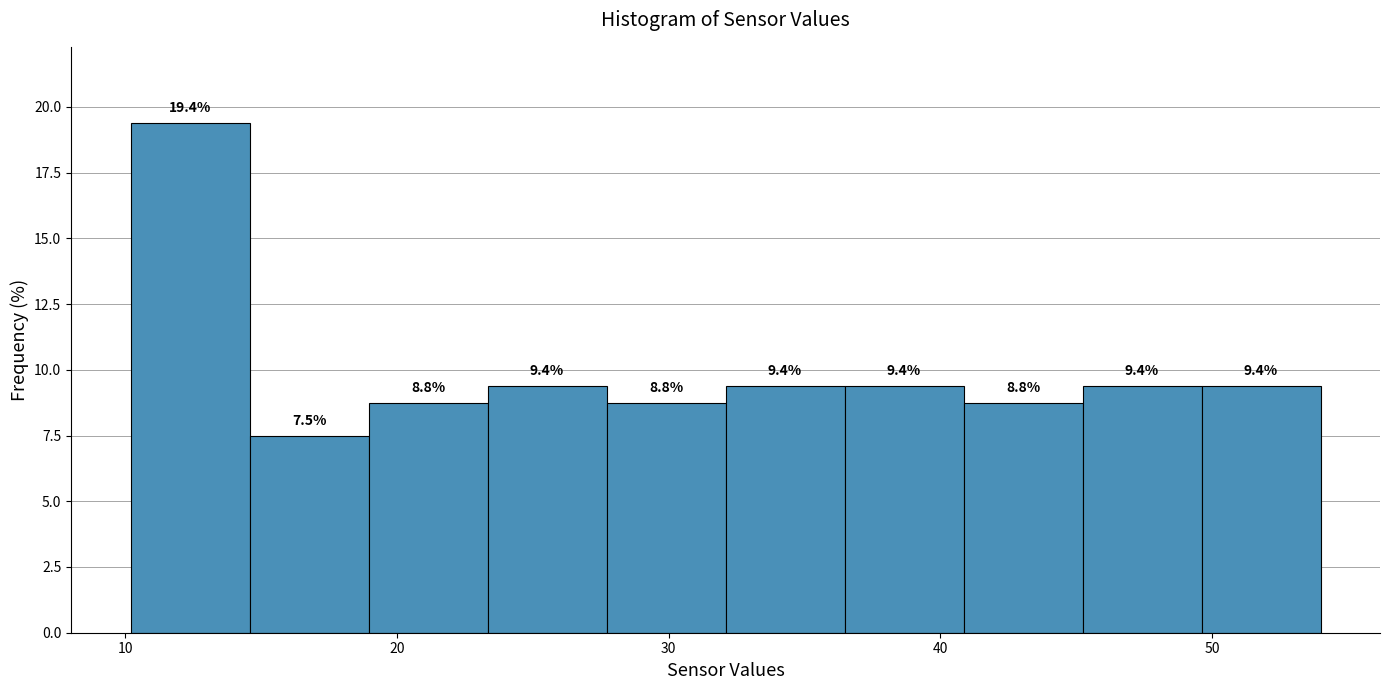

Reading left to right, list every bar in this chart as the range it spans on the x-axis followed by its height. The bar edges are not printed on the chart, so give them approximately, as read against the axis.

10 to 15: 19.4
15 to 19: 7.5
19 to 23: 8.8
23 to 28: 9.4
28 to 32: 8.8
32 to 36: 9.4
36 to 41: 9.4
41 to 45: 8.8
45 to 50: 9.4
50 to 54: 9.4